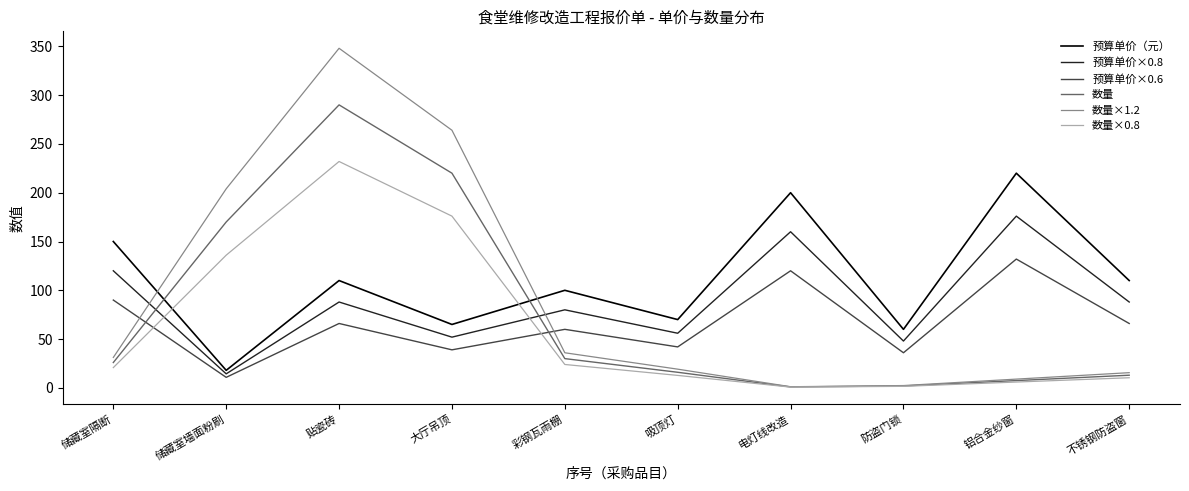

Is this an area chart (filled region under the line)?

No